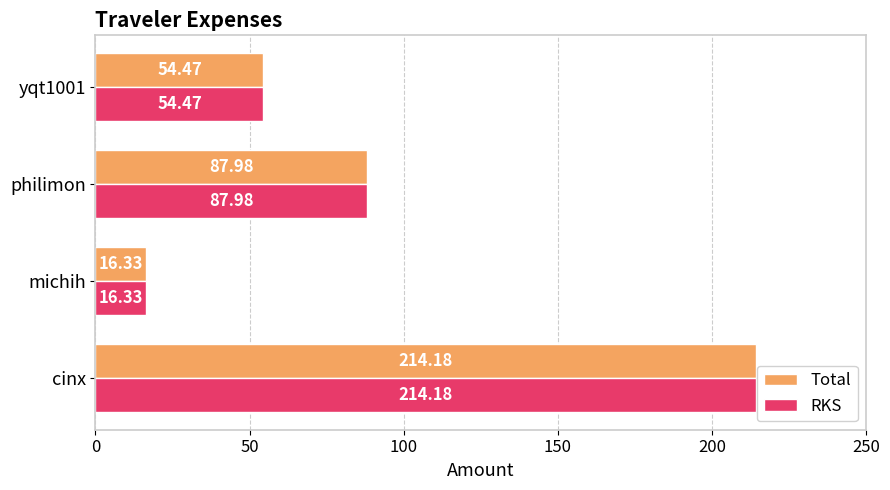

What is the sum of all Total values?

373.0